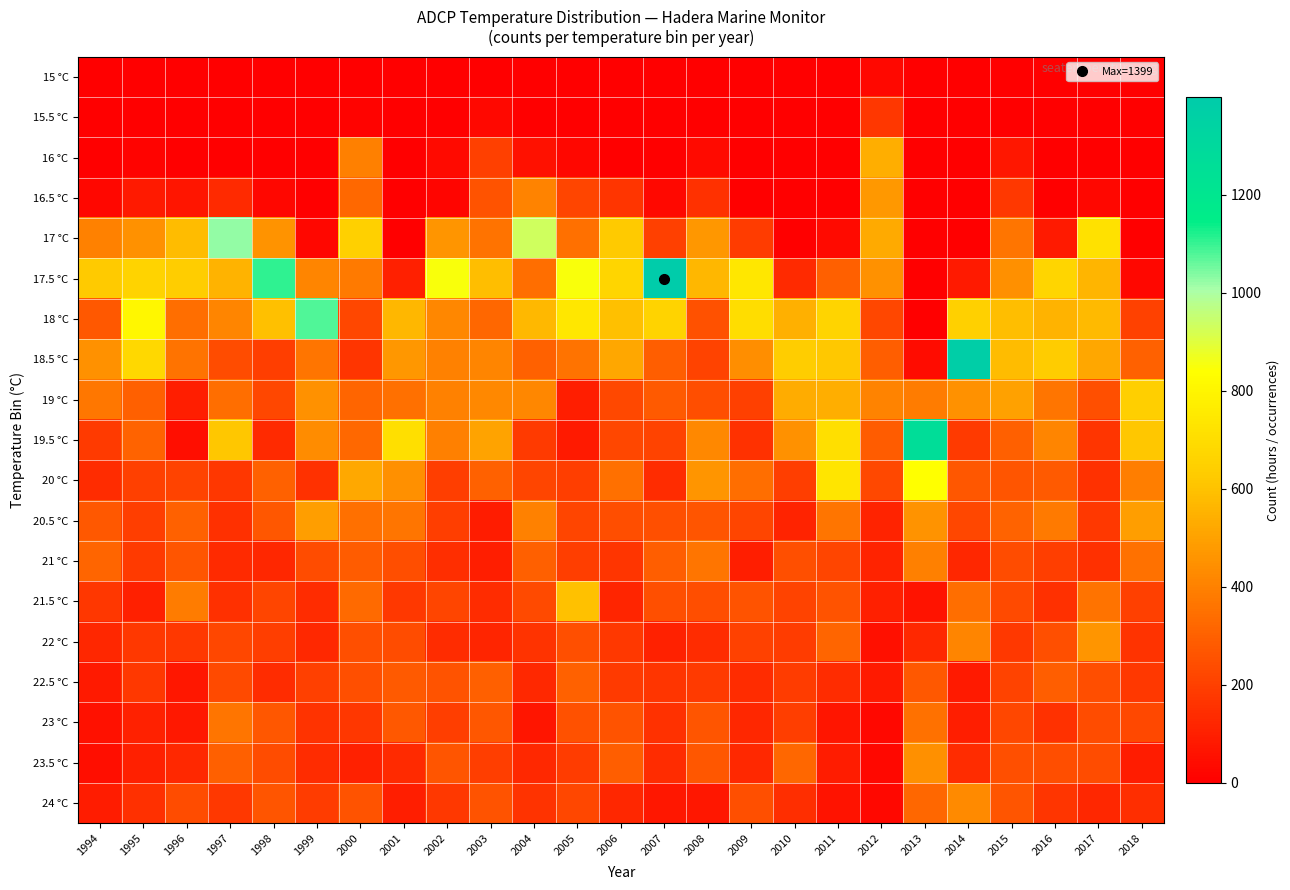

Rank the series at 2004 from highest to lowest value.

17 °C, 18 °C, 19 °C, 16.5 °C, 20.5 °C, 17.5 °C, 18.5 °C, 21 °C, 21.5 °C, 20 °C, 19.5 °C, 22 °C, 24 °C, 23.5 °C, 22.5 °C, 23 °C, 16 °C, 15 °C, 15.5 °C